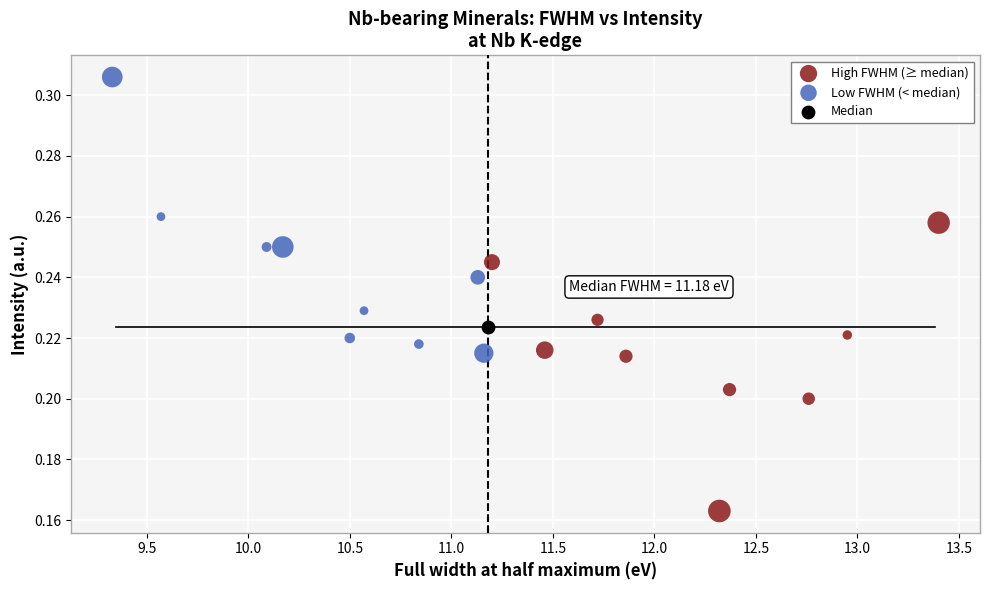

What are all the series names shown in the legend?

High FWHM (≥ median), Low FWHM (< median), Median